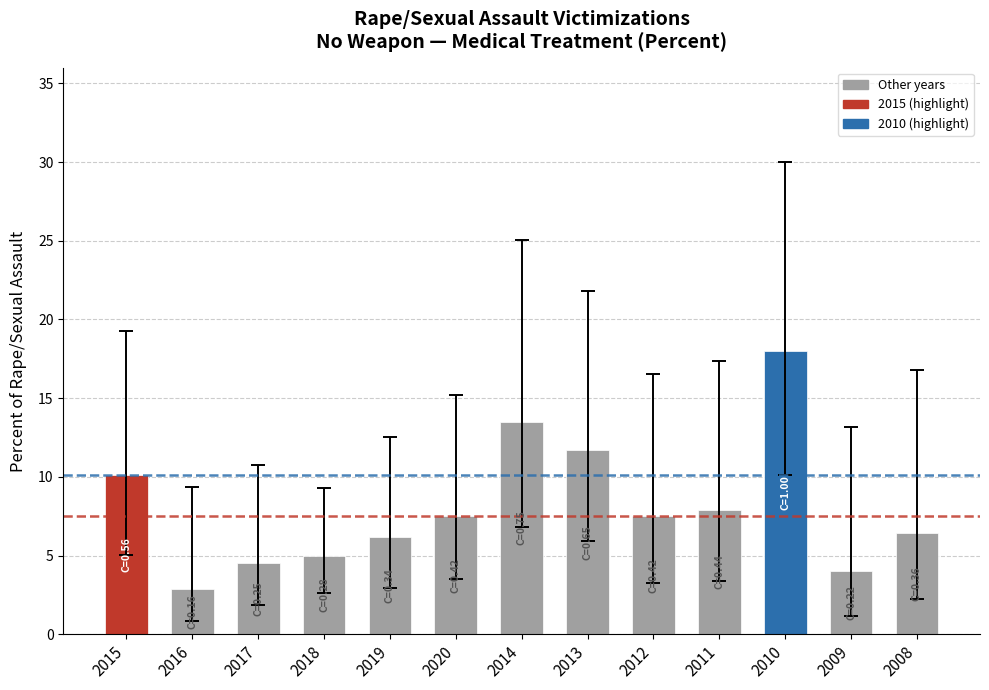

What is the label of the 11th bar from the right?

2017